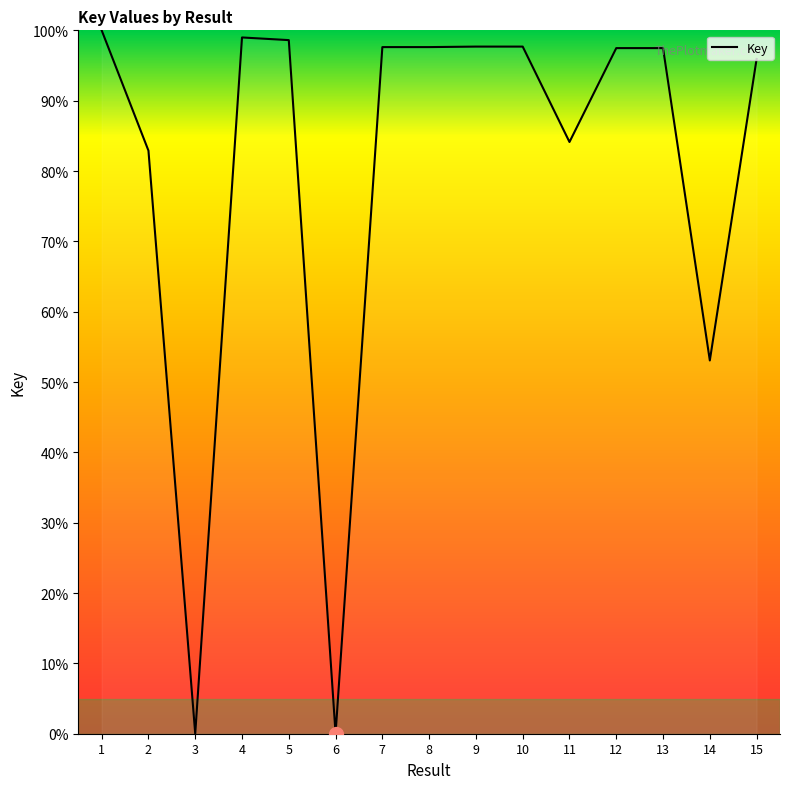

At which category does the chart reach its peak across all series?

1